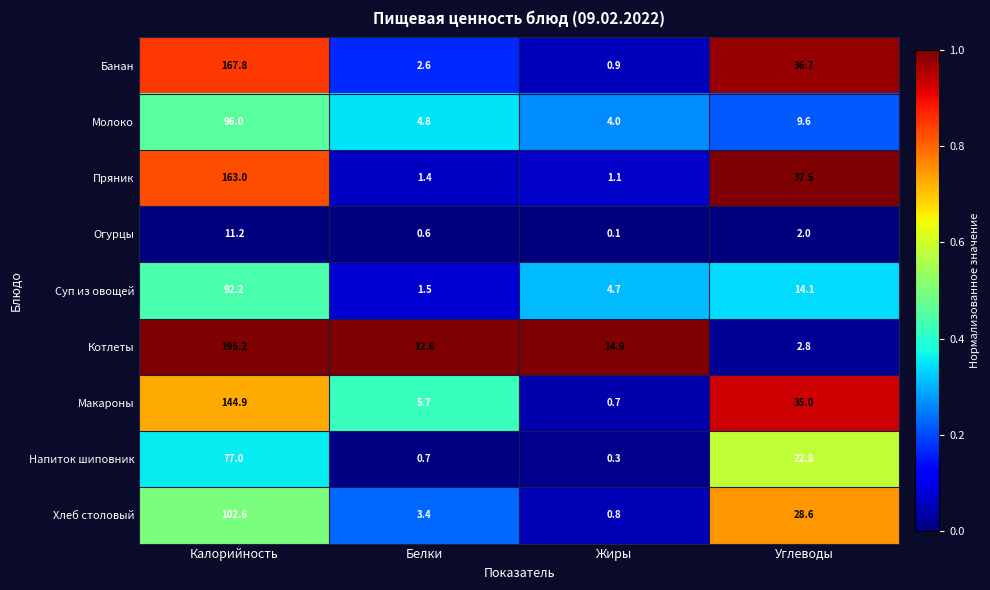

List the series in order of their peak value, highest first.

Котлеты, Банан, Пряник, Макароны, Хлеб столовый, Молоко, Суп из овощей, Напиток шиповник, Огурцы